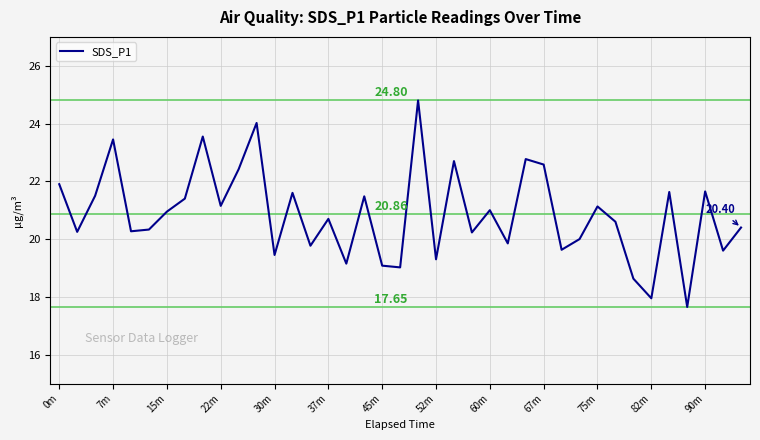

Between 0m and 75m, which is larger?

0m